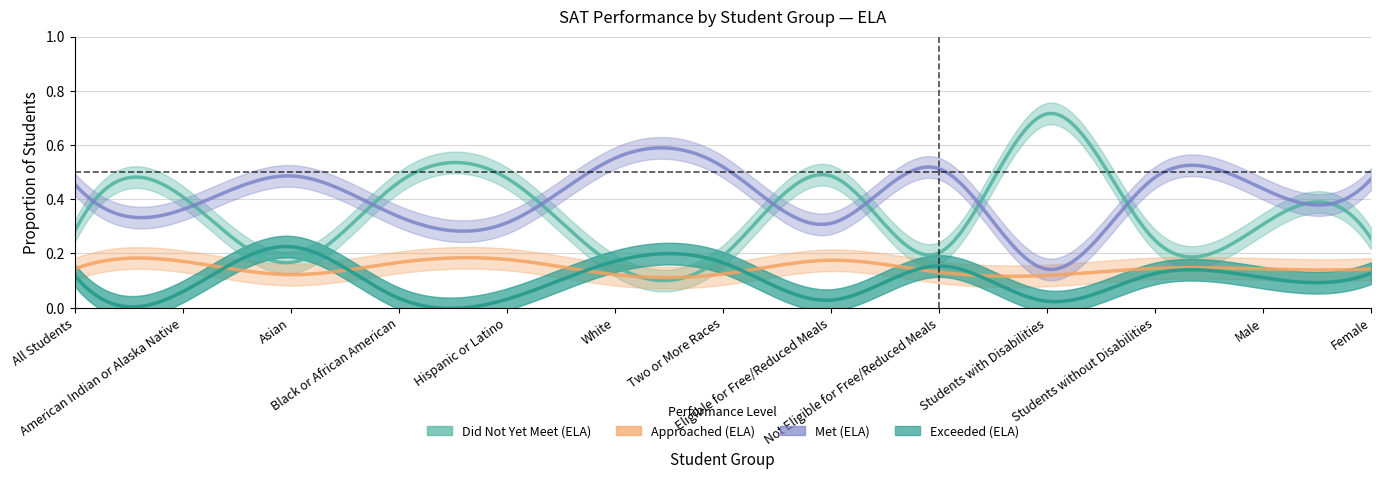

True or false: Met (ELA) has more than 0 interior local peaks.

True